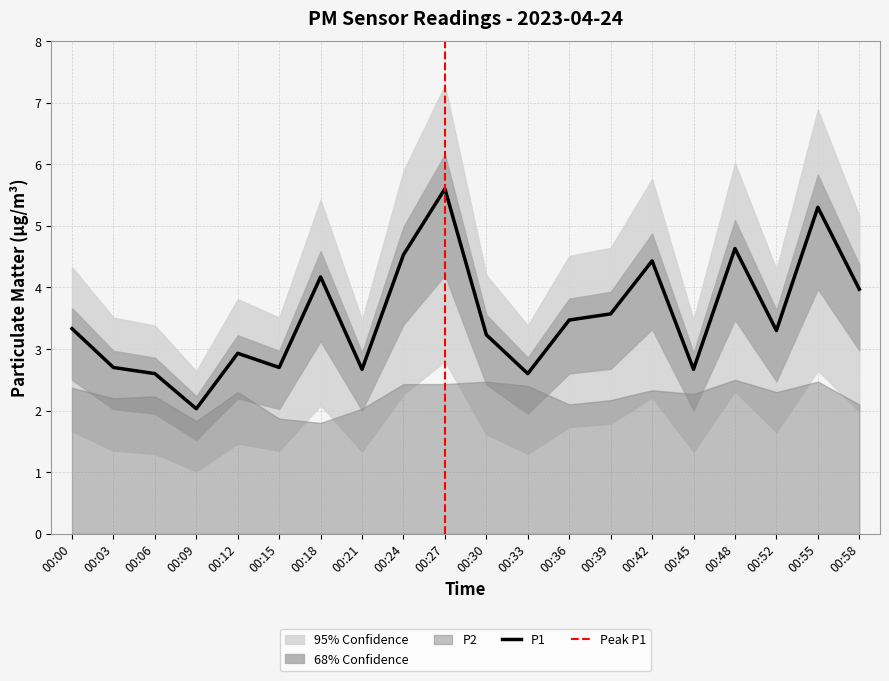

Rank the categories by value from lowest to highest.

00:09, 00:06, 00:33, 00:21, 00:45, 00:03, 00:15, 00:12, 00:30, 00:52, 00:00, 00:36, 00:39, 00:58, 00:18, 00:42, 00:24, 00:48, 00:55, 00:27